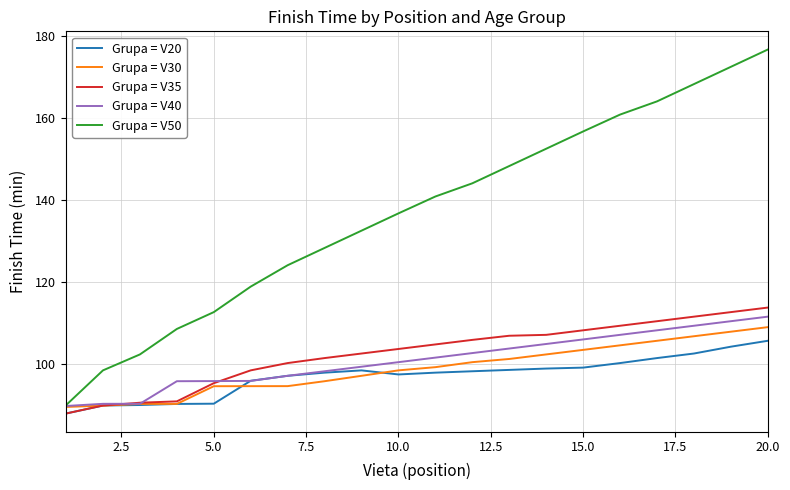

True or false: Grupa = V35 has more than 2 interior local peaks.

False